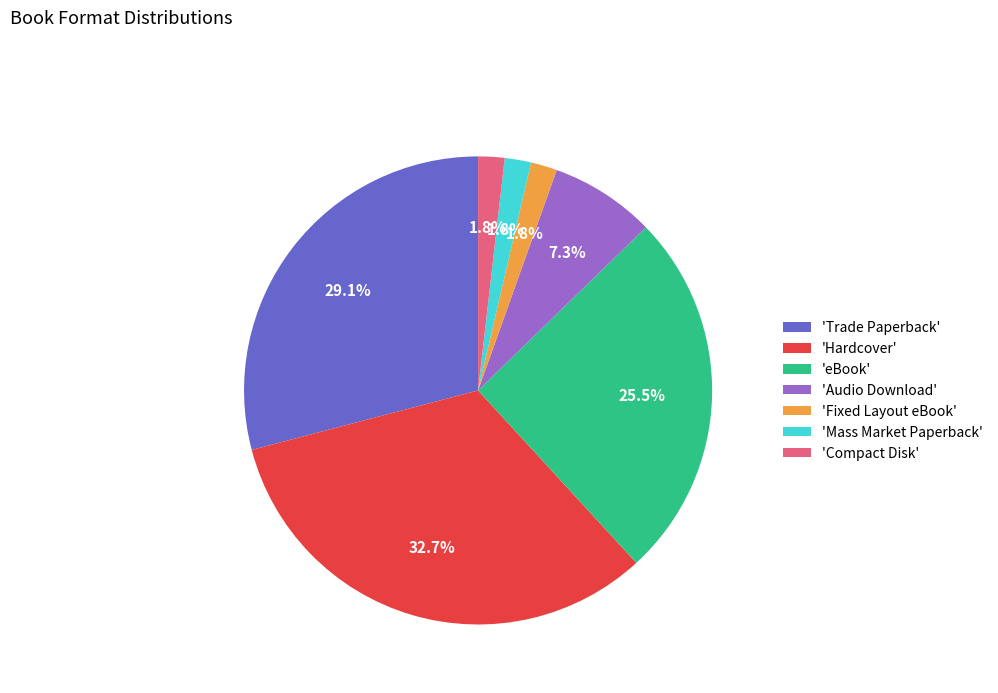

What percentage do 'Mass Market Paperback' and 'Trade Paperback' together represent?

30.9%